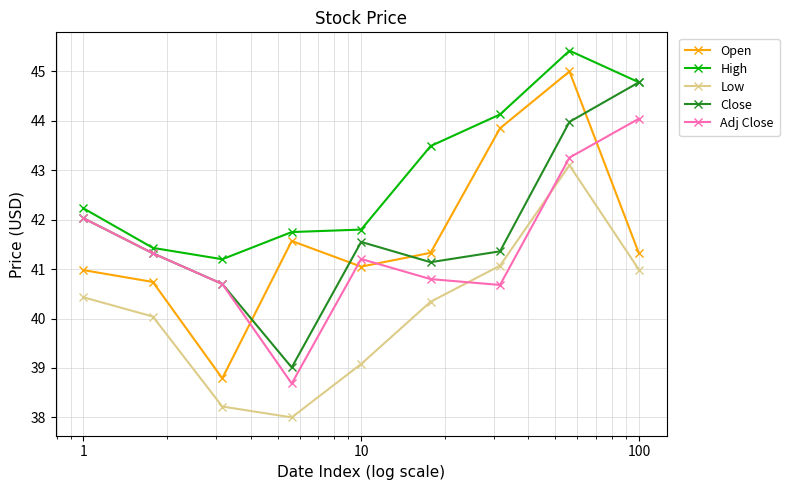

Which series has the largest total across all categories?

High